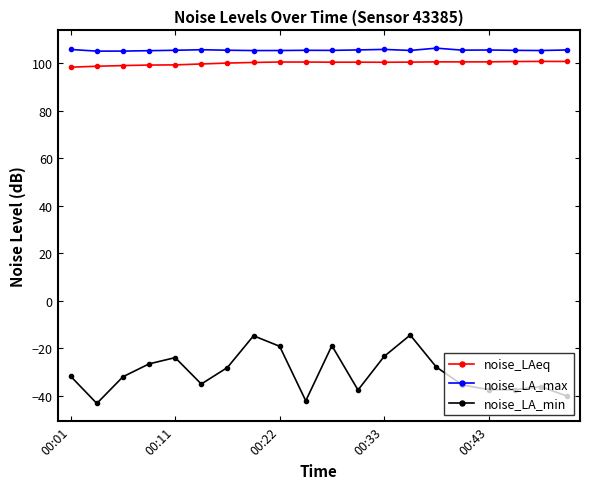

Rank the series by their maximum value, from highest to lowest.

noise_LA_max, noise_LAeq, noise_LA_min